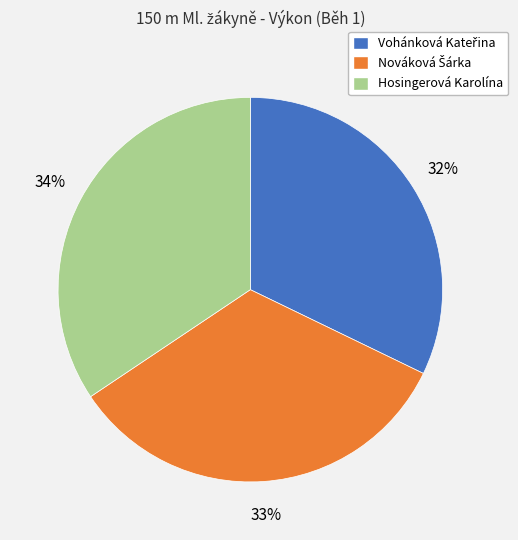

To the nearest percent, what portion does Hosingerová Karolína represent?

34%